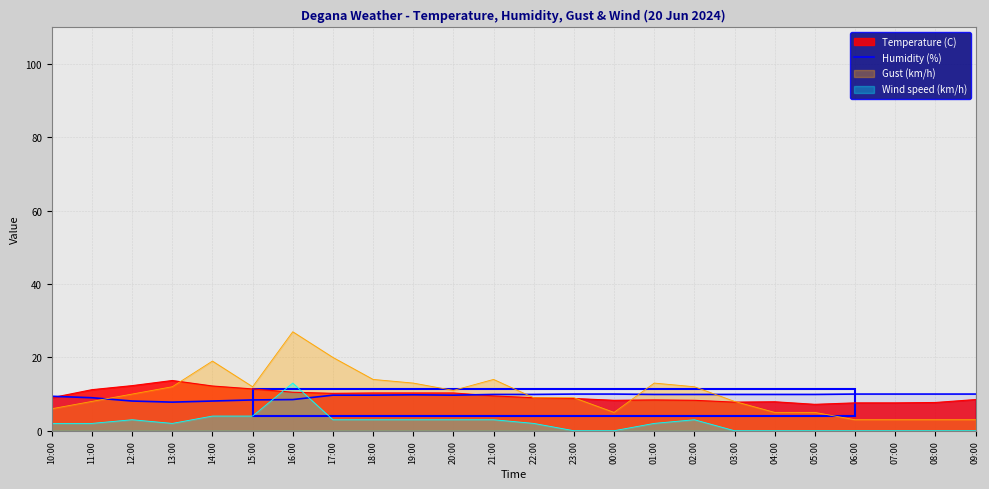

Which series has the largest range (max minus min)?

Gust (km/h)